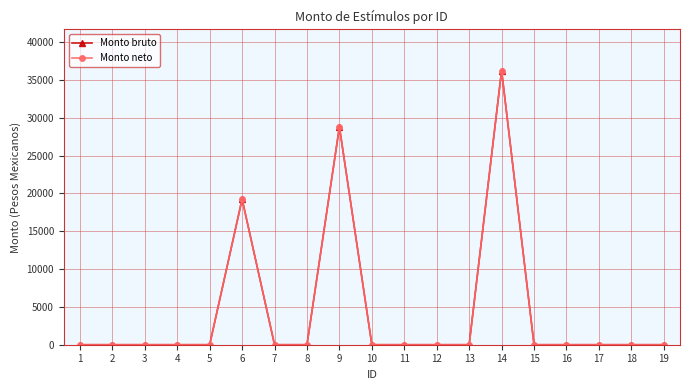

Which series changed the most between 1 and 4?

Monto bruto